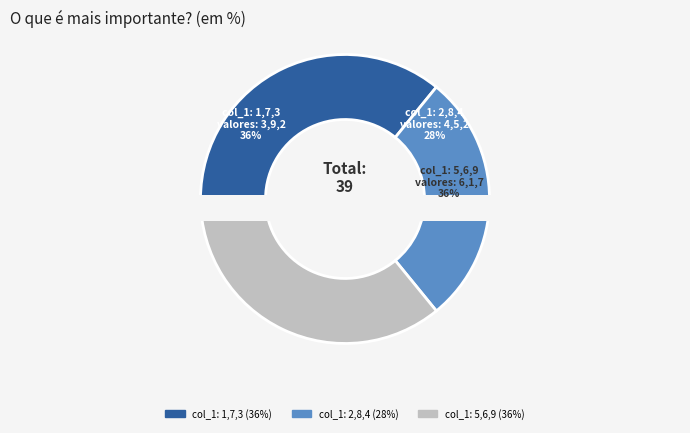

Combined, what portion of the pie is 5 and 4?

20.0%